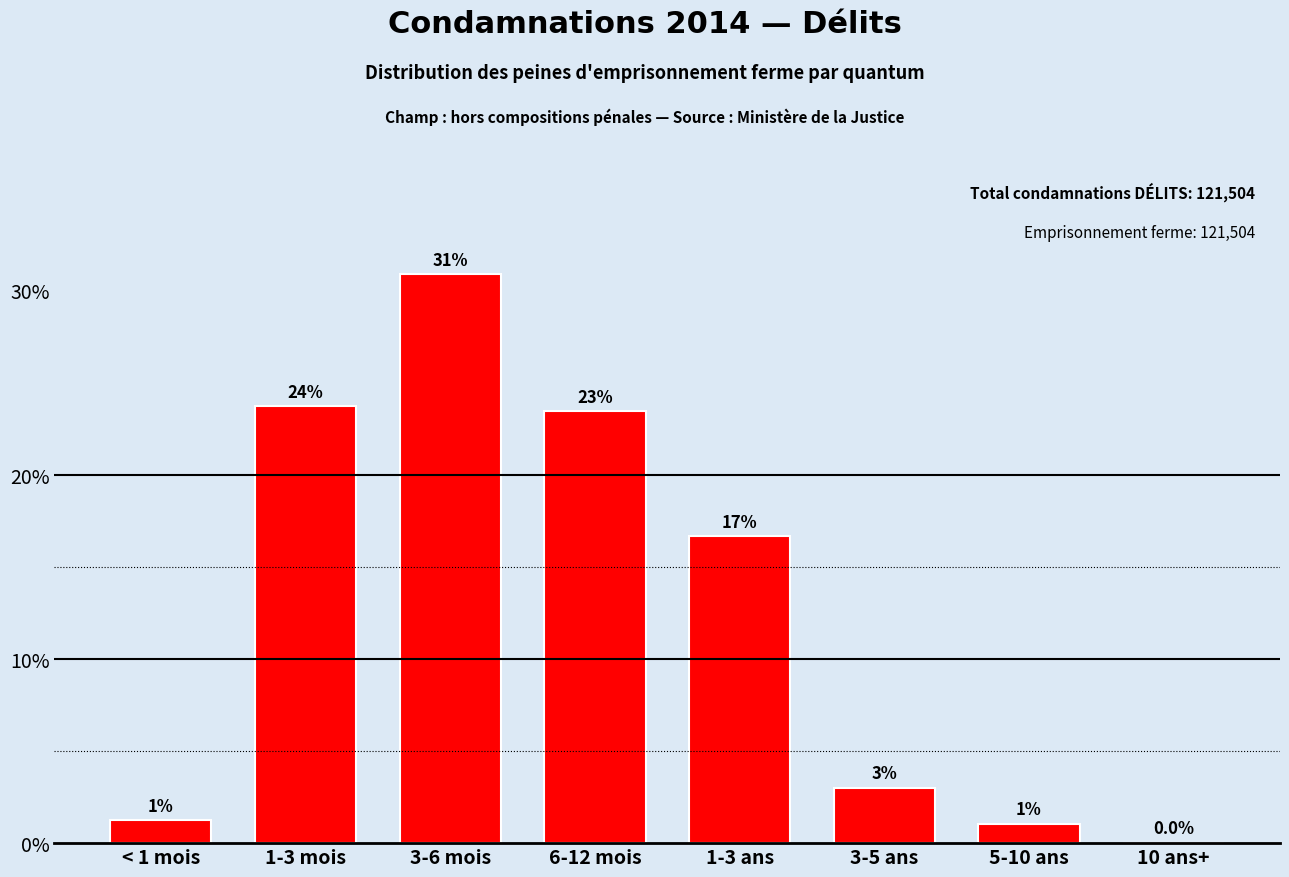

What is the sum of all values?

100.0